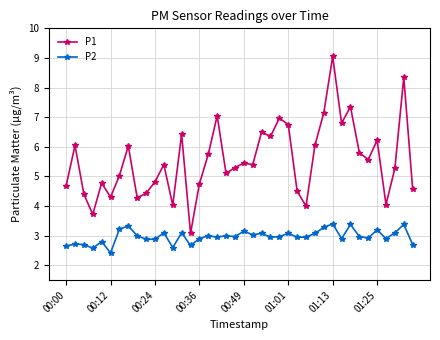

True or false: P1 has more than 1 points higher than both neighbors.

True